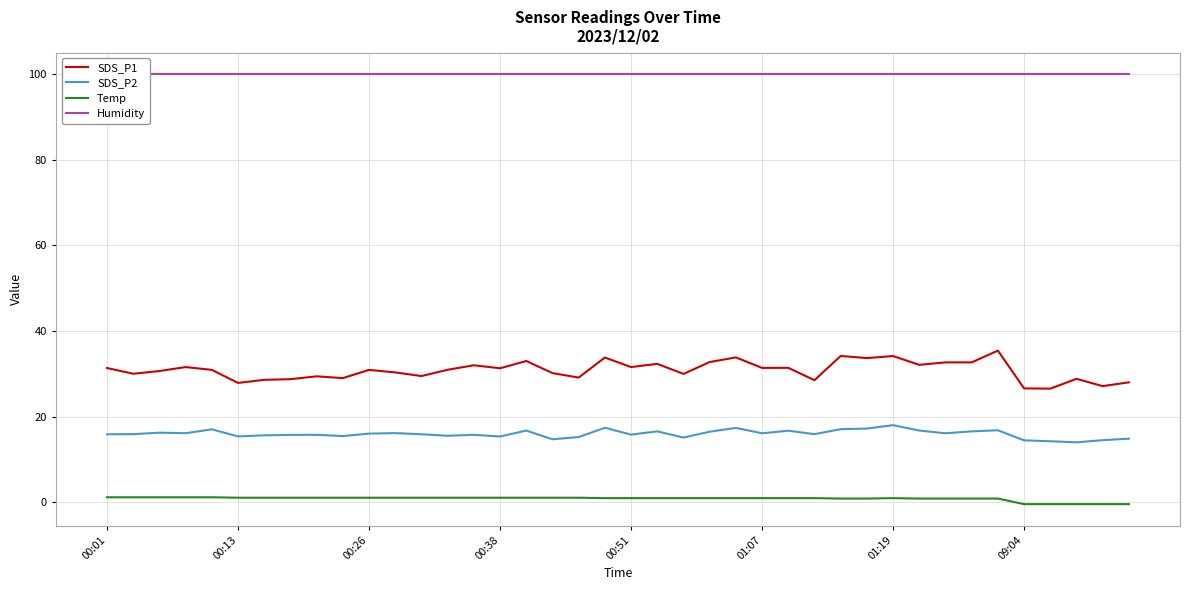

True or false: Temp and SDS_P1 cross at least once.

False